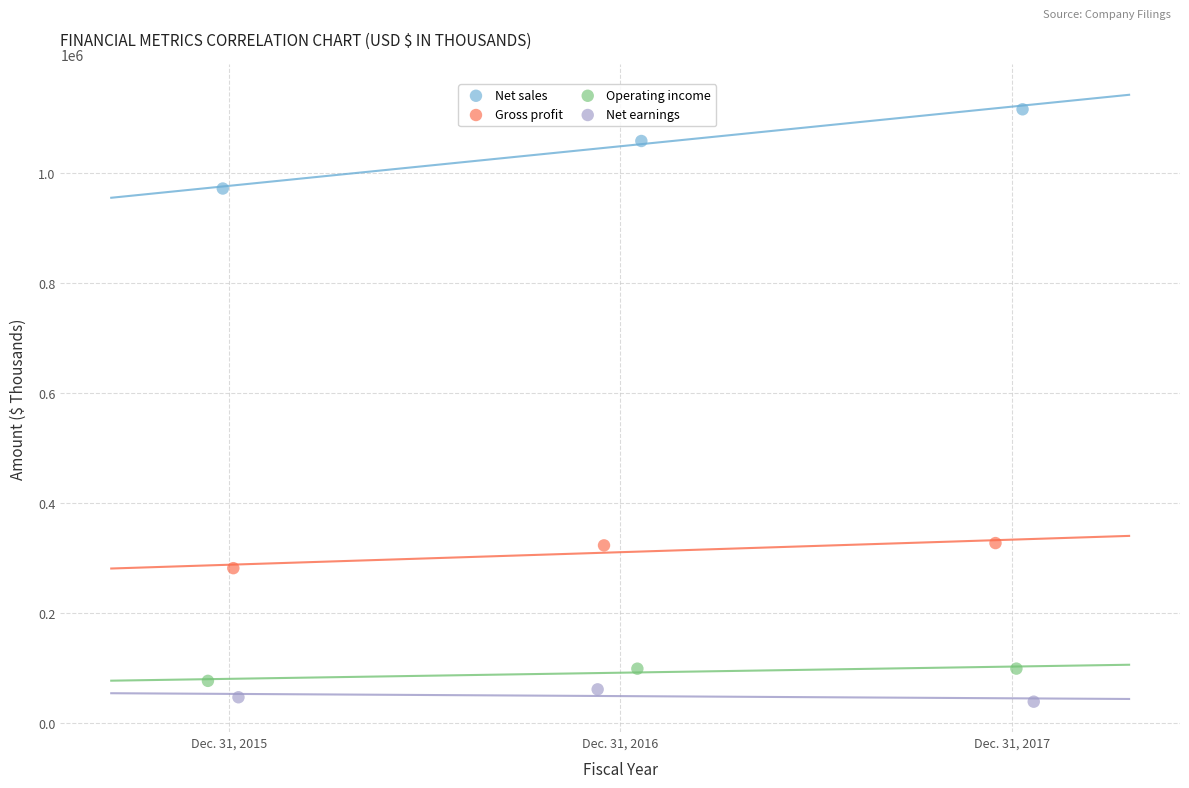

Which series reaches the maximum Y coordinate?

Net sales